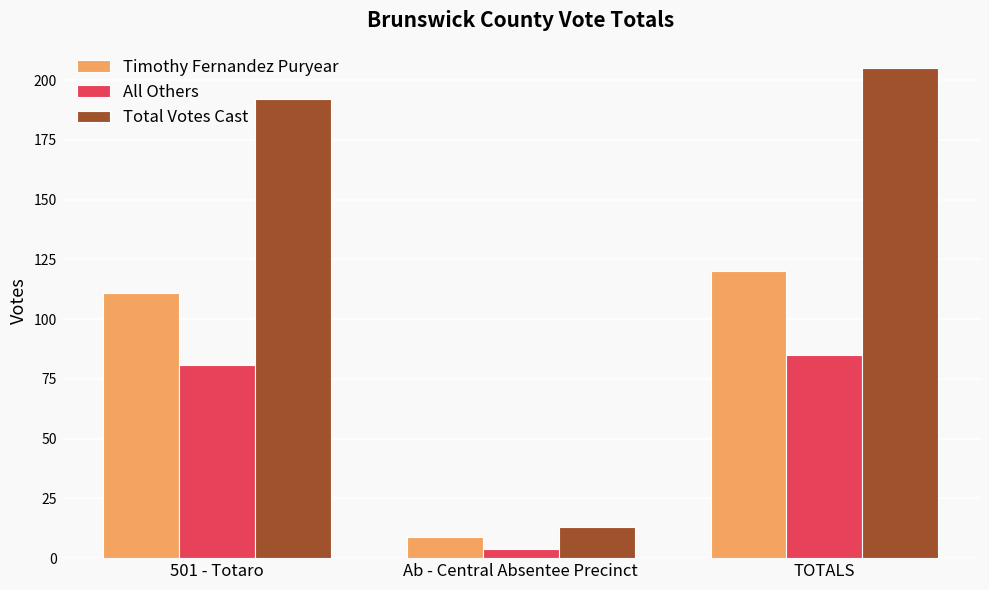

Reading left to right, what are all the values shown in this chart?

Timothy Fernandez Puryear: 501 - Totaro=111	Ab - Central Absentee Precinct=9	TOTALS=120
All Others: 501 - Totaro=81	Ab - Central Absentee Precinct=4	TOTALS=85
Total Votes Cast: 501 - Totaro=192	Ab - Central Absentee Precinct=13	TOTALS=205